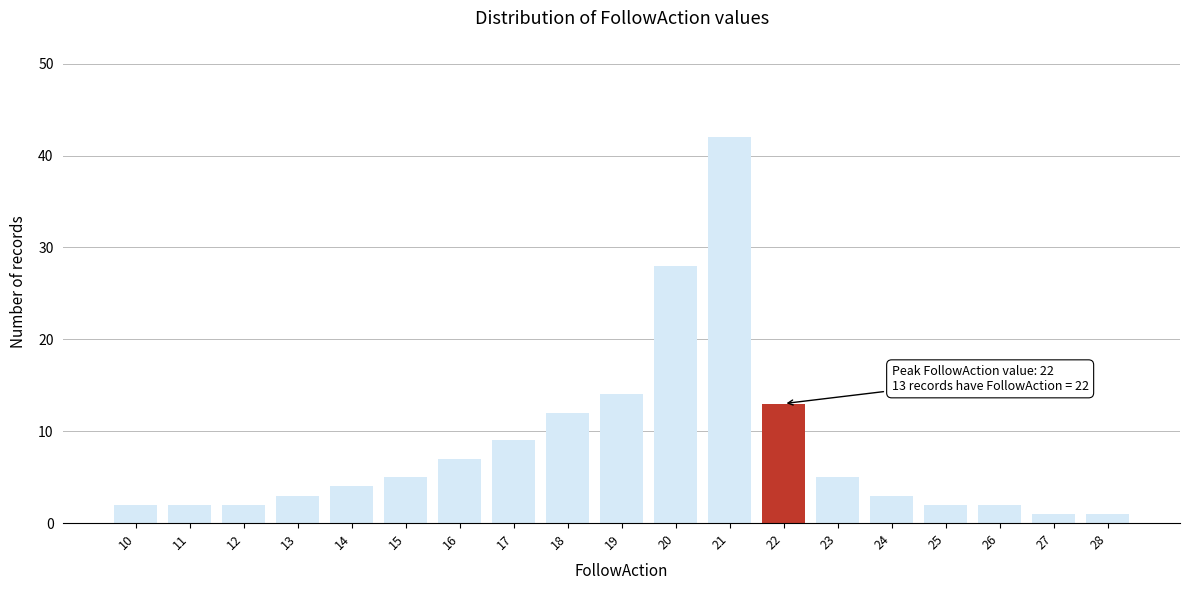

Reading left to right, what are all the values shown in this chart?

10=2	11=2	12=2	13=3	14=4	15=5	16=7	17=9	18=12	19=14	20=28	21=42	22=13	23=5	24=3	25=2	26=2	27=1	28=1